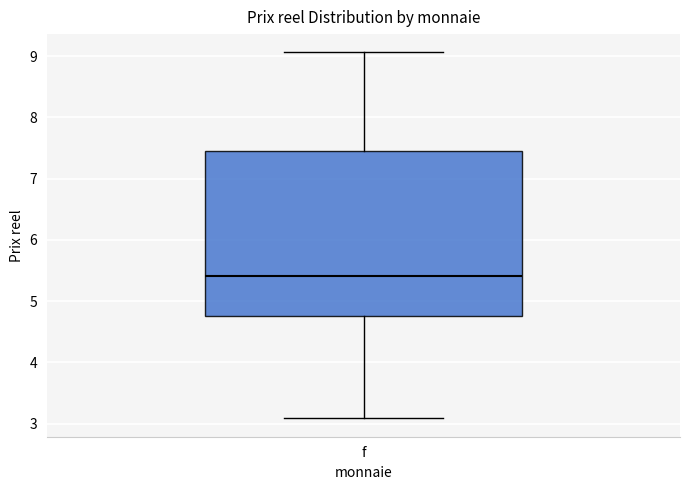

Where does the lower whisker of the box for f end on the y-axis? The values are not printed on the chart, so give them approximately, as read against the axis.

3.1